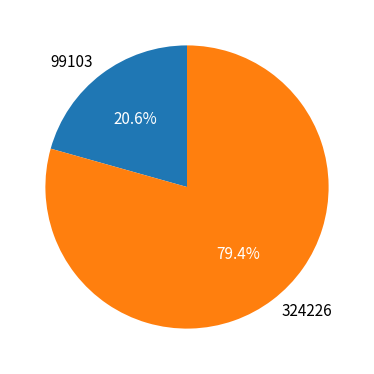

Approximately how many times larger is the value at 99103 compared to 324226?

0.3